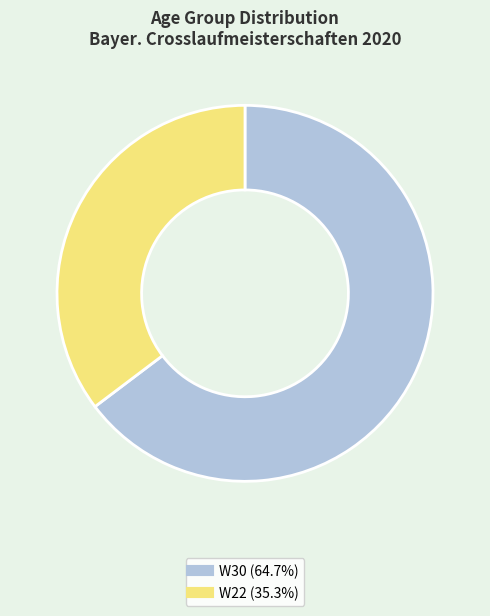

How many slices are in this pie chart?

2